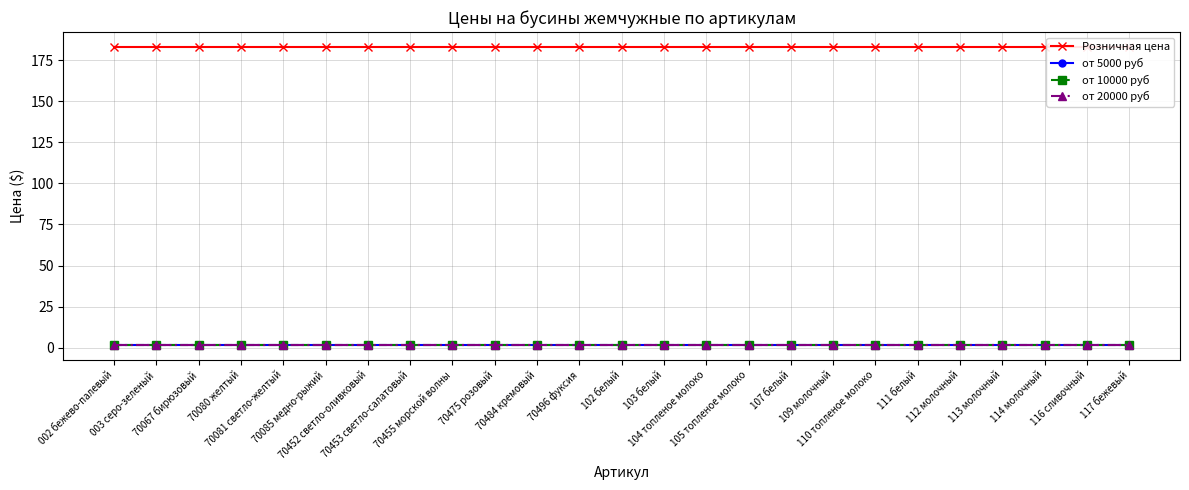

What is the difference between the highest and lowest values at 70081 светло-желтый?

181.3